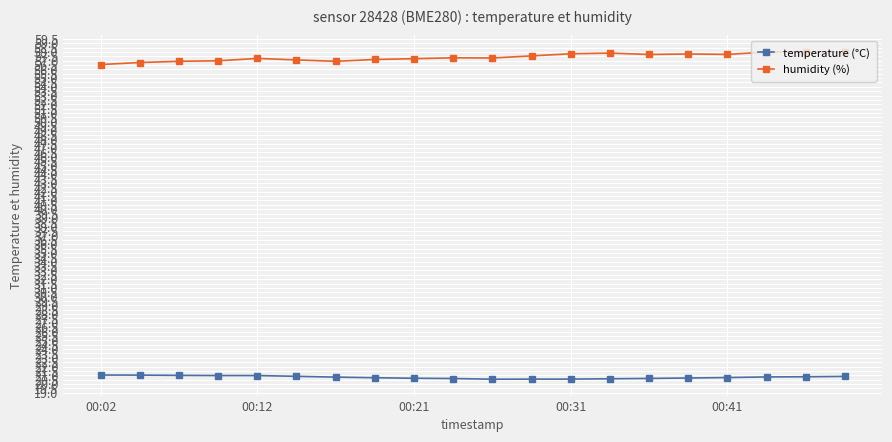

True or false: humidity (%) has more than 0 points higher than both neighbors.

True